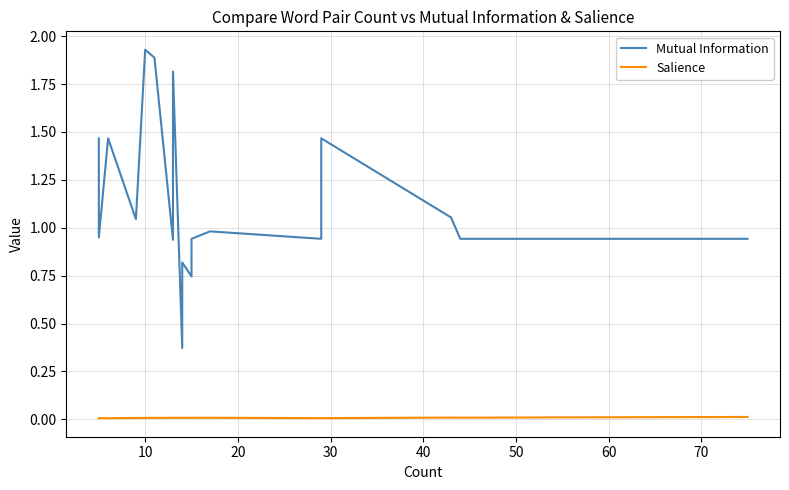

The value of Salience at 10 is 0.0. True or false?

True